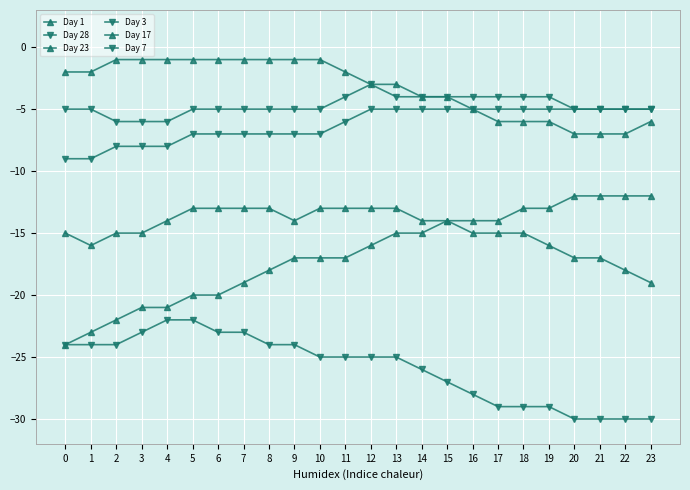

What is the average value of the Day 3 series?

-5